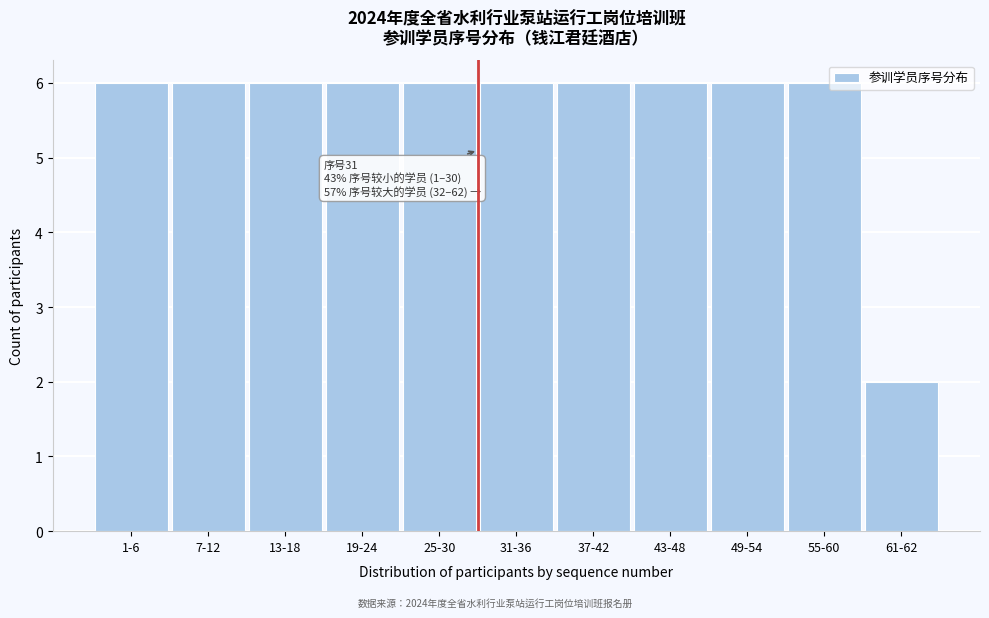

Reading right to left, transcribe all the data shown in this chart.

61-62=2	55-60=6	49-54=6	43-48=6	37-42=6	31-36=6	25-30=6	19-24=6	13-18=6	7-12=6	1-6=6